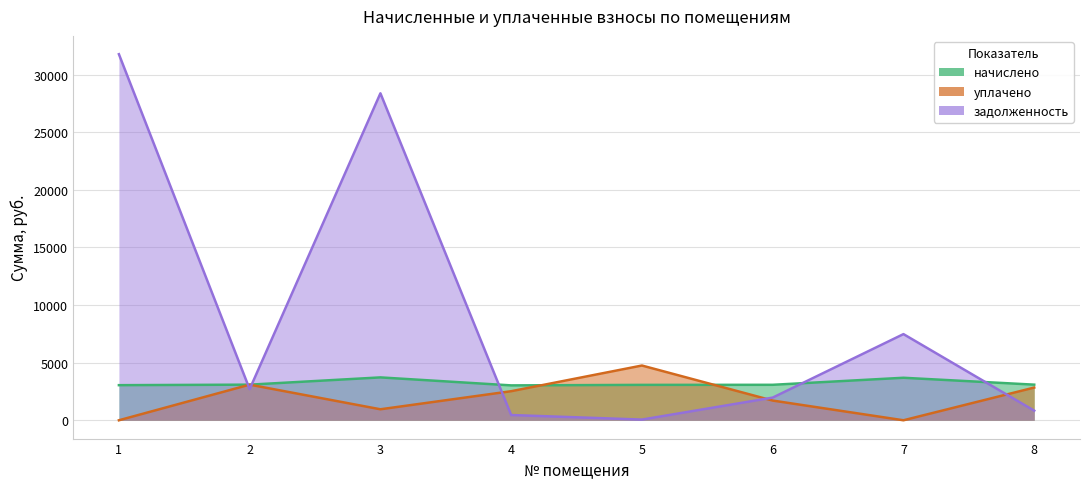

Reading left to right, transcribe all the data shown in this chart.

начислено: 1=3046.4	2=3091.0	3=3720.6	4=3027.4	5=3071.9	6=3078.2	7=3688.8	8=3091.0
уплачено: 1=0.0	2=3091.0	3=954.0	4=2522.8	5=4751.1	6=1710.0	7=0.0	8=2838.0
задолженность: 1=31769.4	2=2697.3	3=28375.6	4=455.1	5=59.8	6=1968.0	7=7477.0	8=833.2